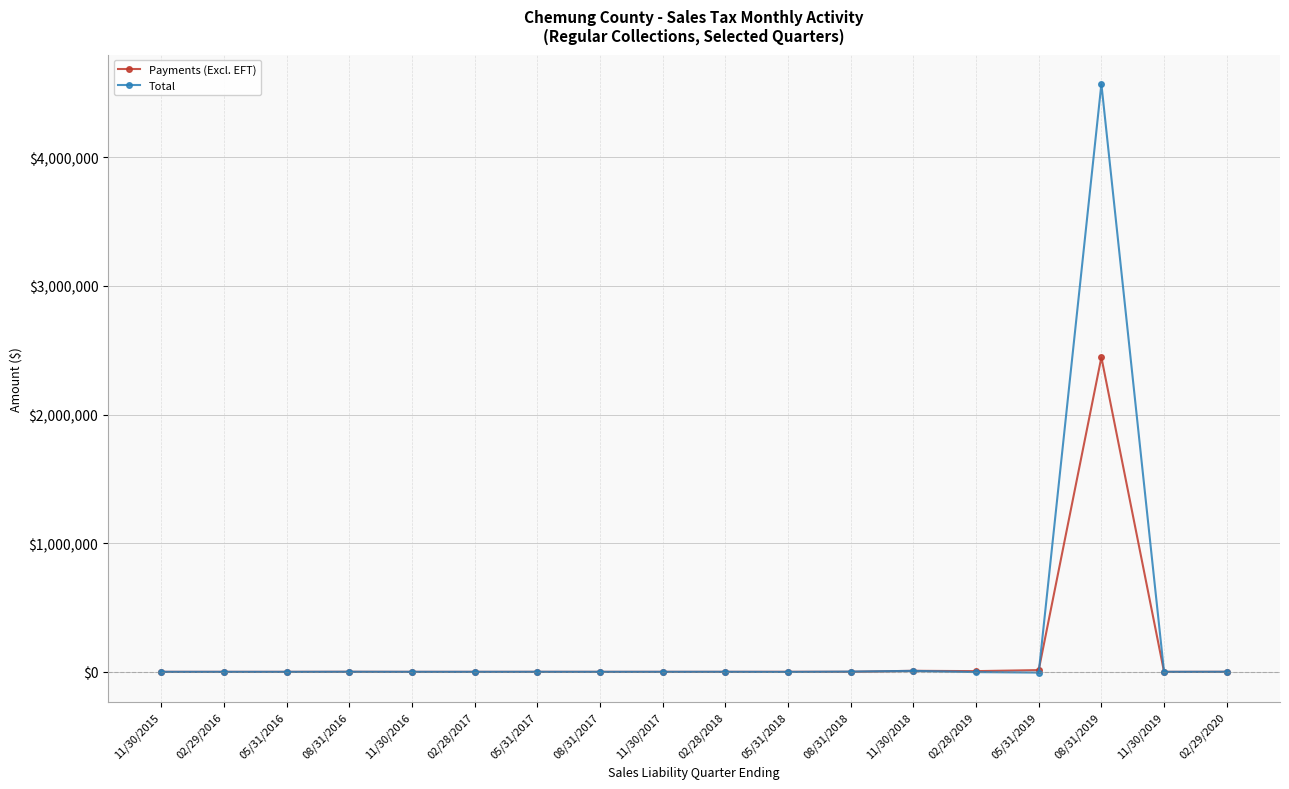

What is the label of the 5th point from the right?

02/28/2019